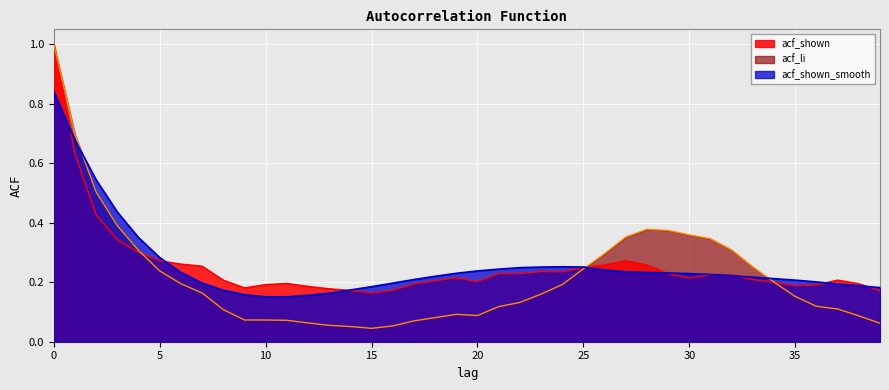

What is the total value across all series at 36?

0.5